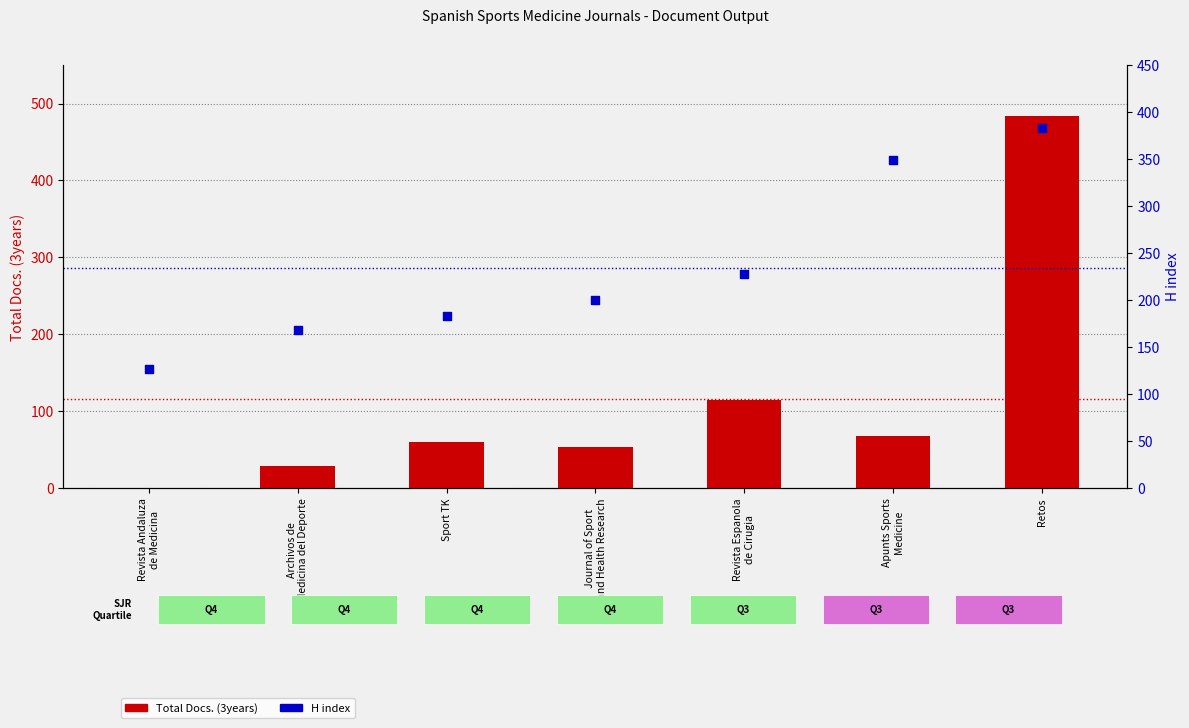

Which series reaches the minimum Y coordinate?

Total Docs. (3years)